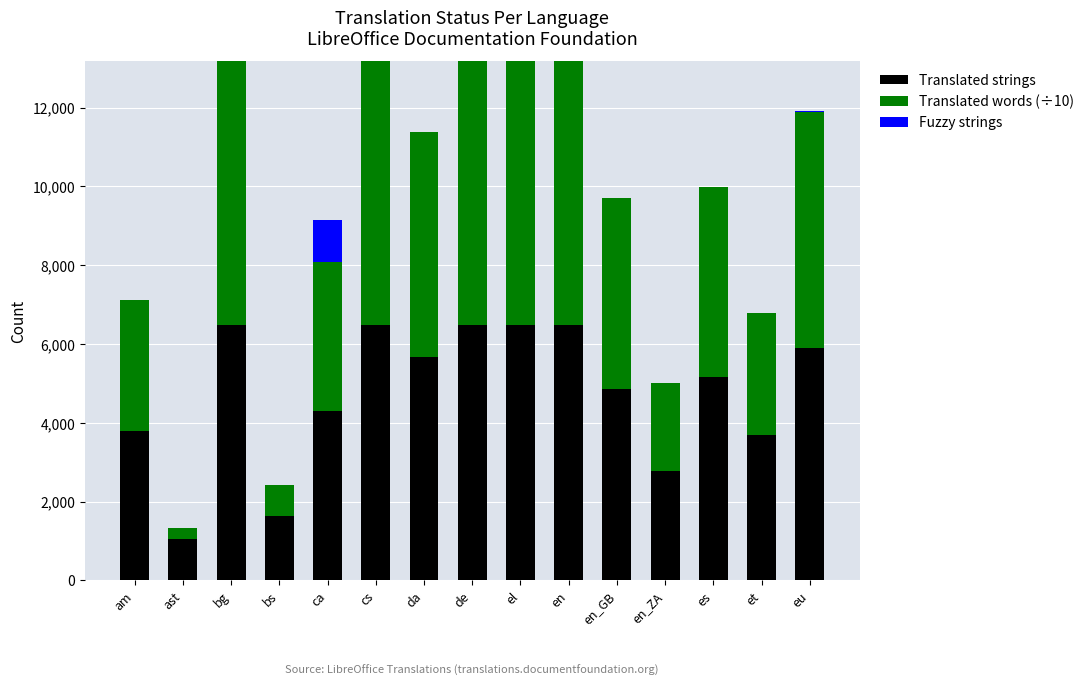

The value of Translated strings at am is 3785. True or false?

True